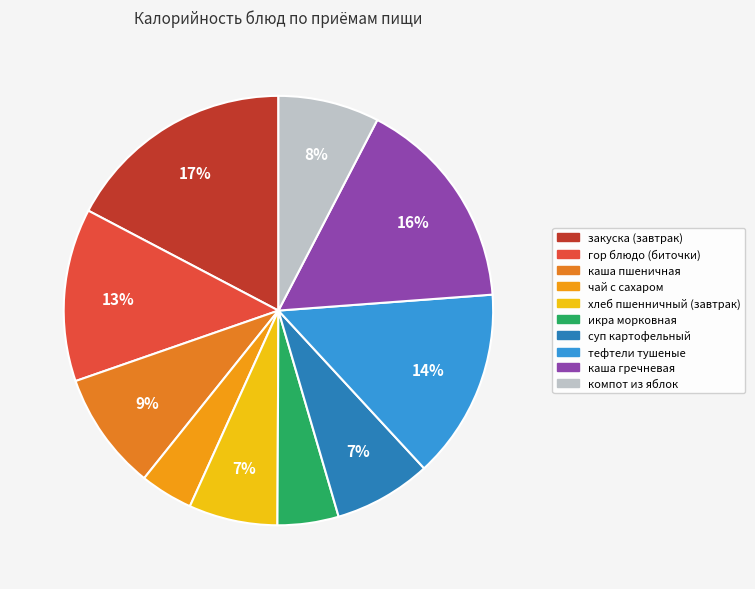

To the nearest percent, what portion does тефтели тушеные represent?

14%